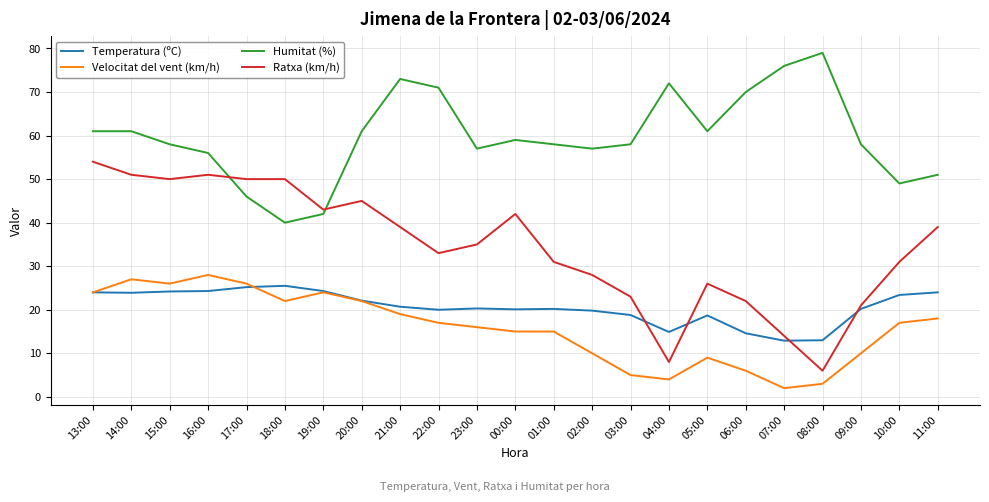

At how many categories does at least one series exceed 44?

22